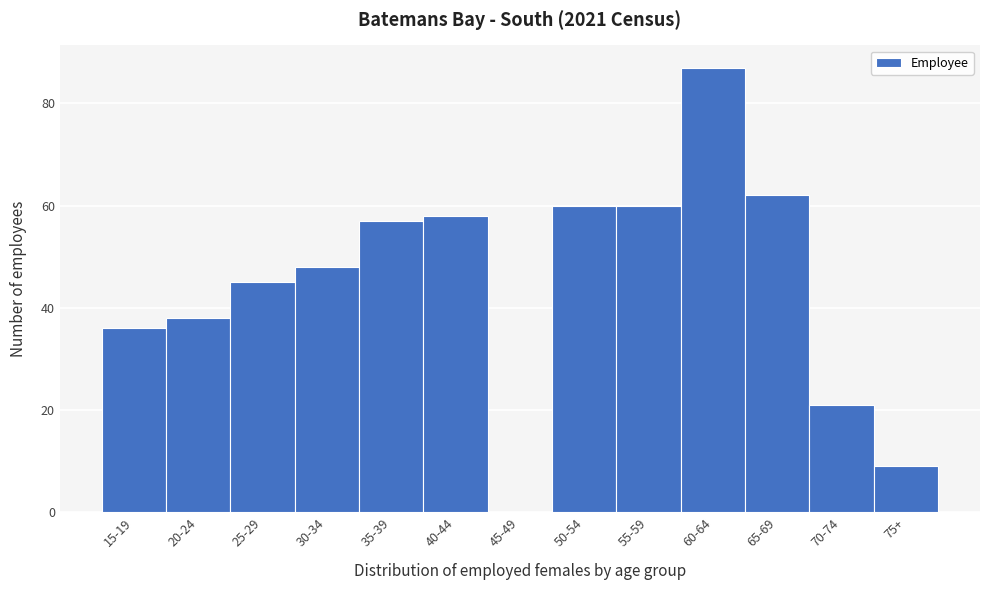

Reading right to left, extract all data points from this chart.

75+=9	70-74=21	65-69=62	60-64=87	55-59=60	50-54=60	45-49=0	40-44=58	35-39=57	30-34=48	25-29=45	20-24=38	15-19=36